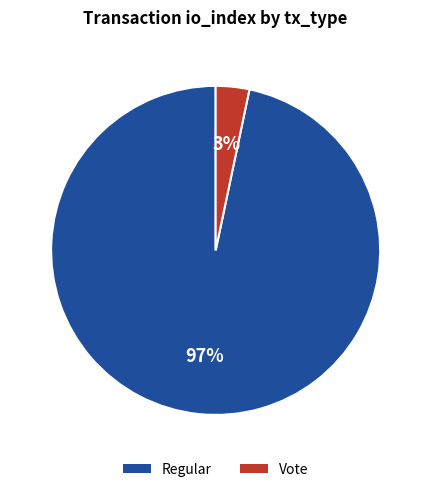

The Regular slice represents 86% of the pie. True or false?

False